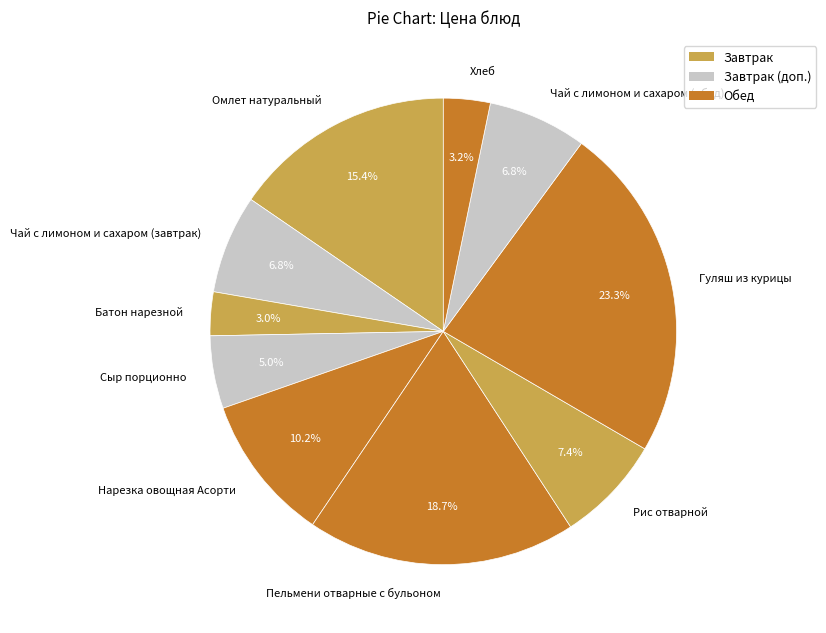

How many segments does this pie chart have?

10